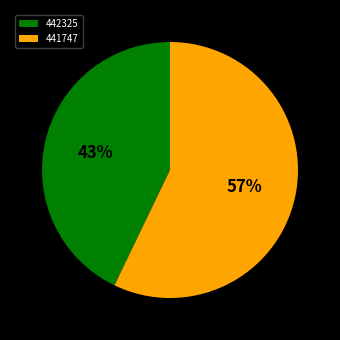

The 442325 slice represents 33% of the pie. True or false?

False